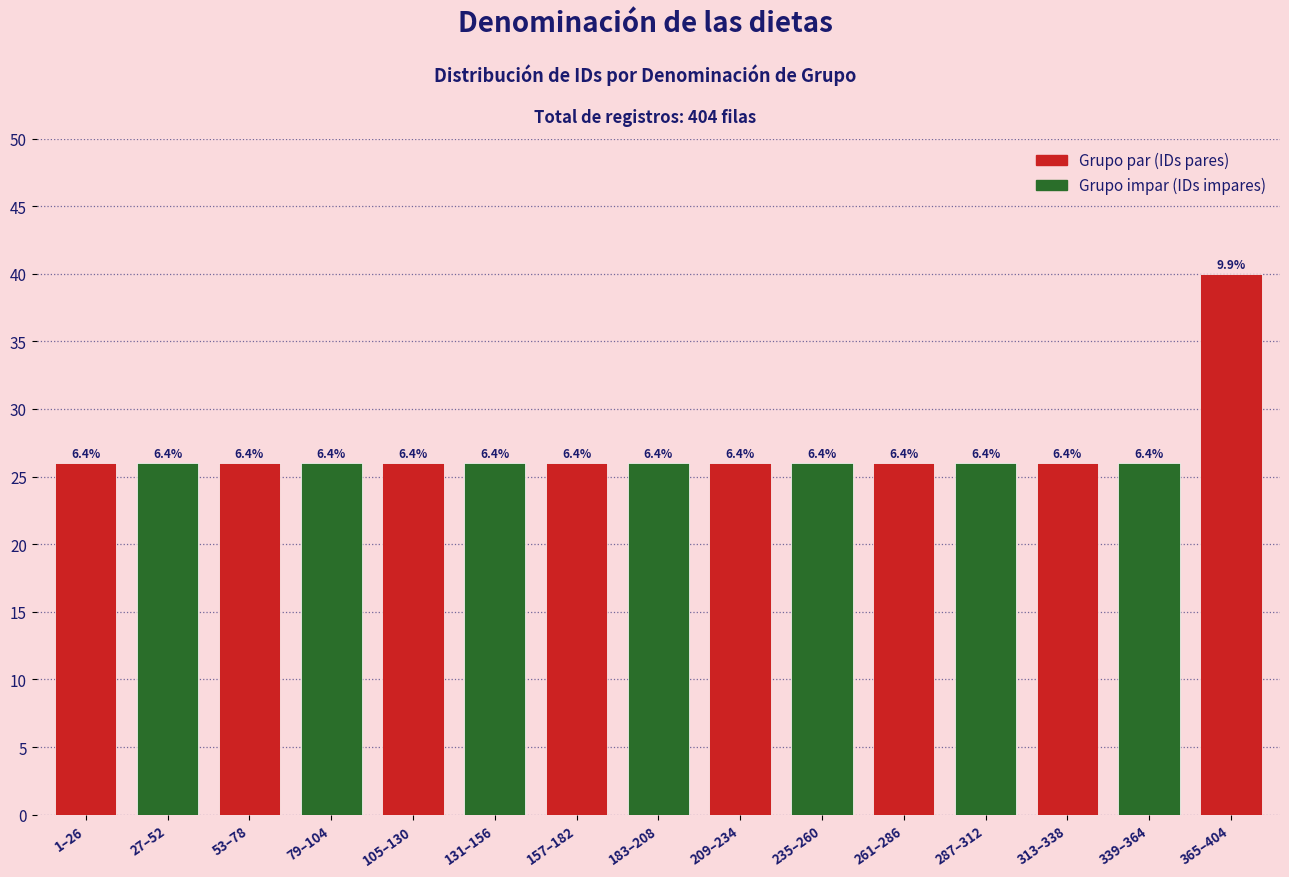

List the labels in order of value, smallest first.

1–26, 27–52, 53–78, 79–104, 105–130, 131–156, 157–182, 183–208, 209–234, 235–260, 261–286, 287–312, 313–338, 339–364, 365–404